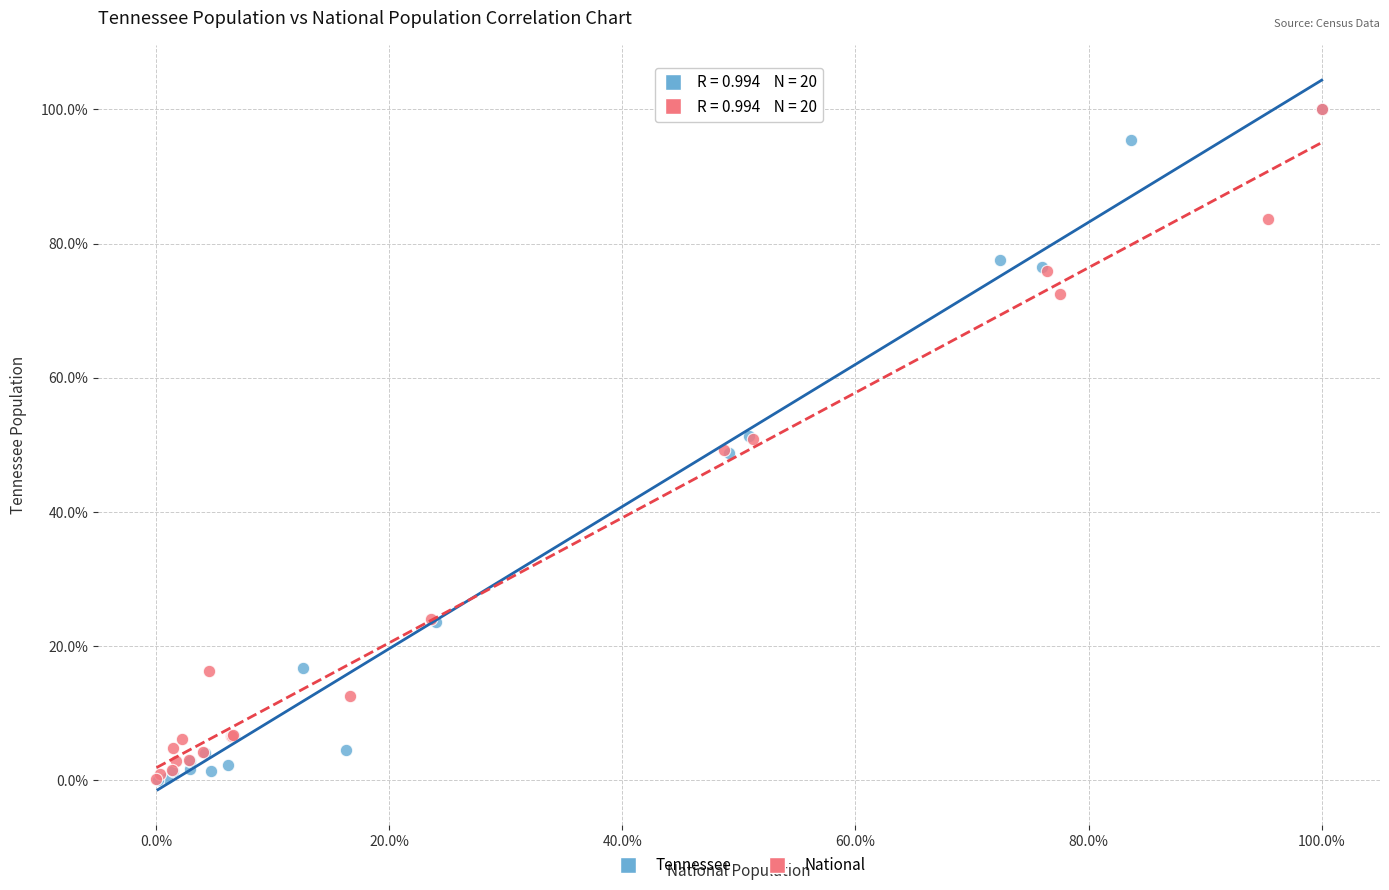

What are all the series names shown in the legend?

Tennessee, National